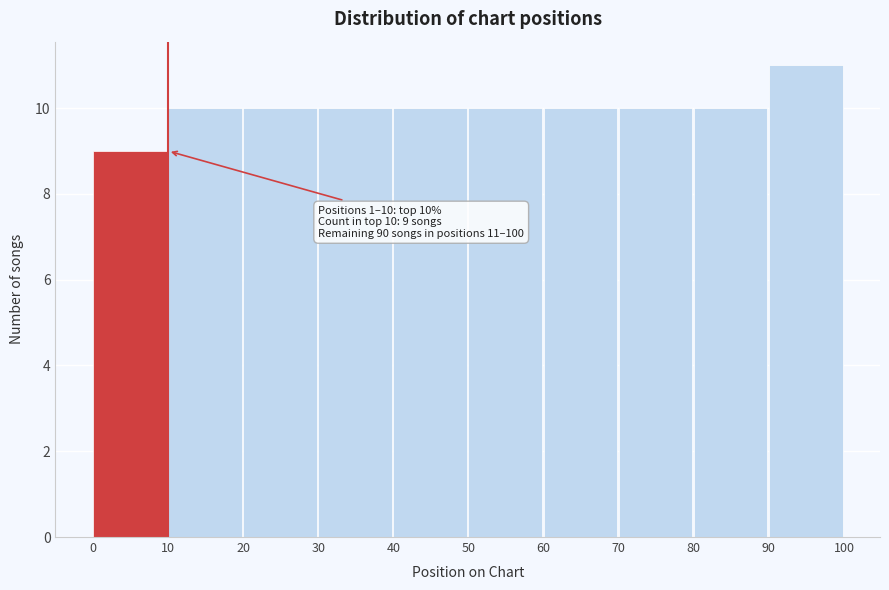

Which range on the x-axis has the tallest bar?

90 to 100